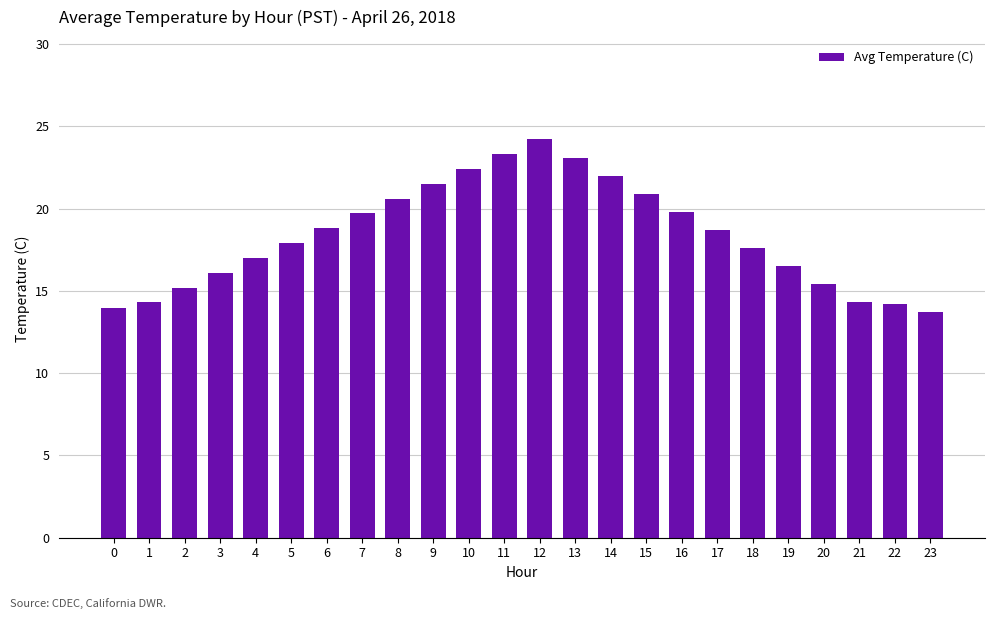

The value at 5 is 11.2. True or false?

False